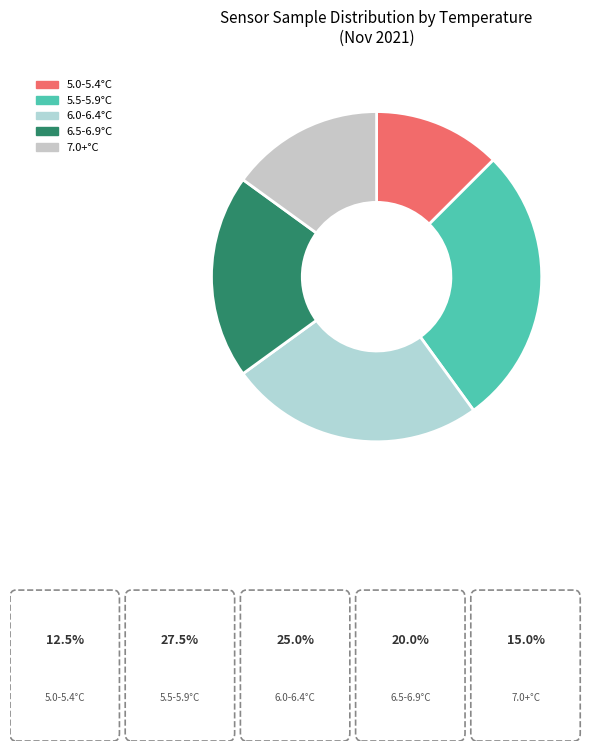

Rank the categories by value from lowest to highest.

5.0-5.4°C, 7.0+°C, 6.5-6.9°C, 6.0-6.4°C, 5.5-5.9°C